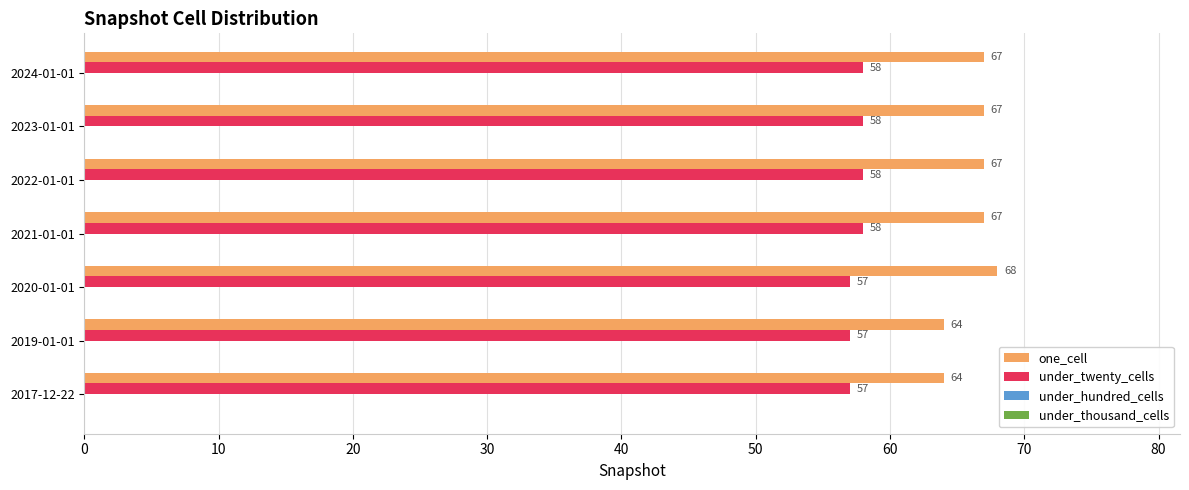

Which category has the highest value across all series?

2020-01-01